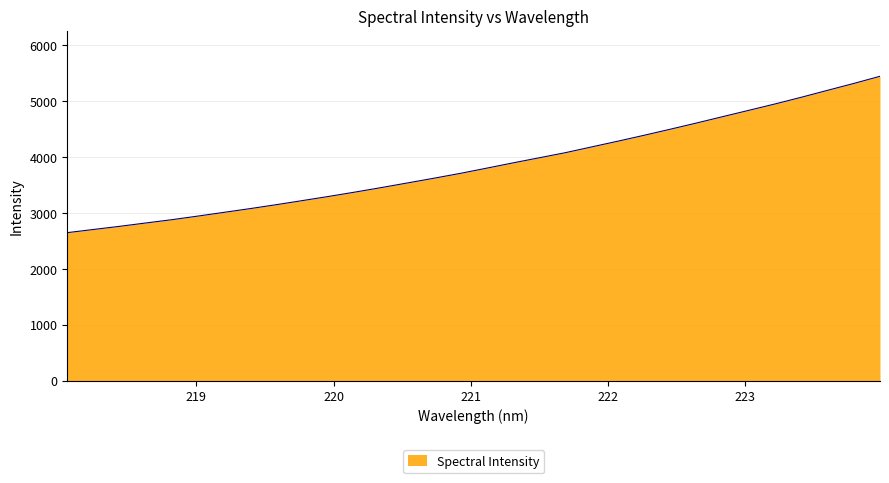

What is the average value?

3856.9